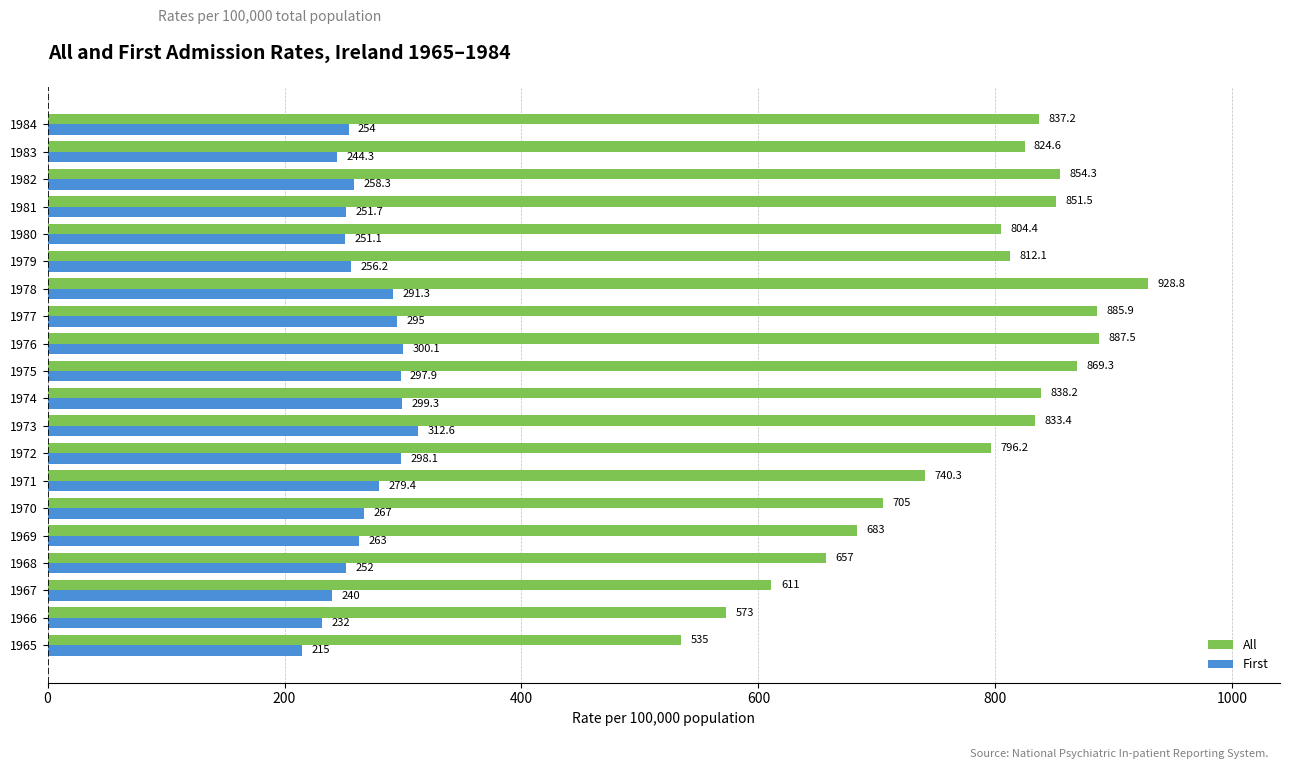

What is the spread (max minus min) of values at 1975?

571.4